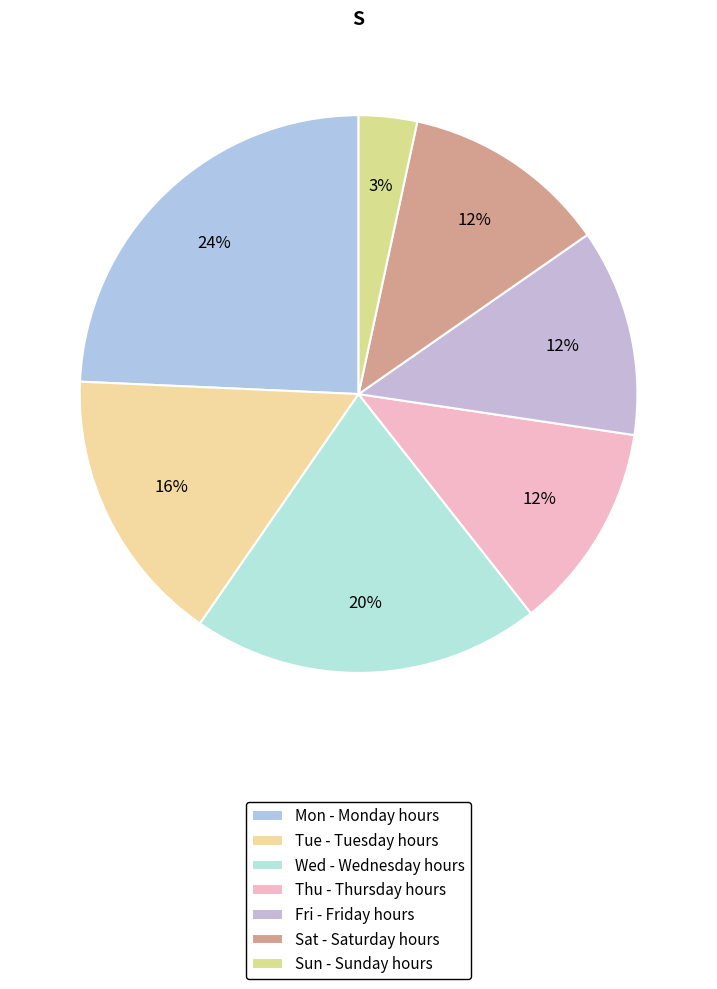

True or false: Sat accounts for 22% of the total.

False